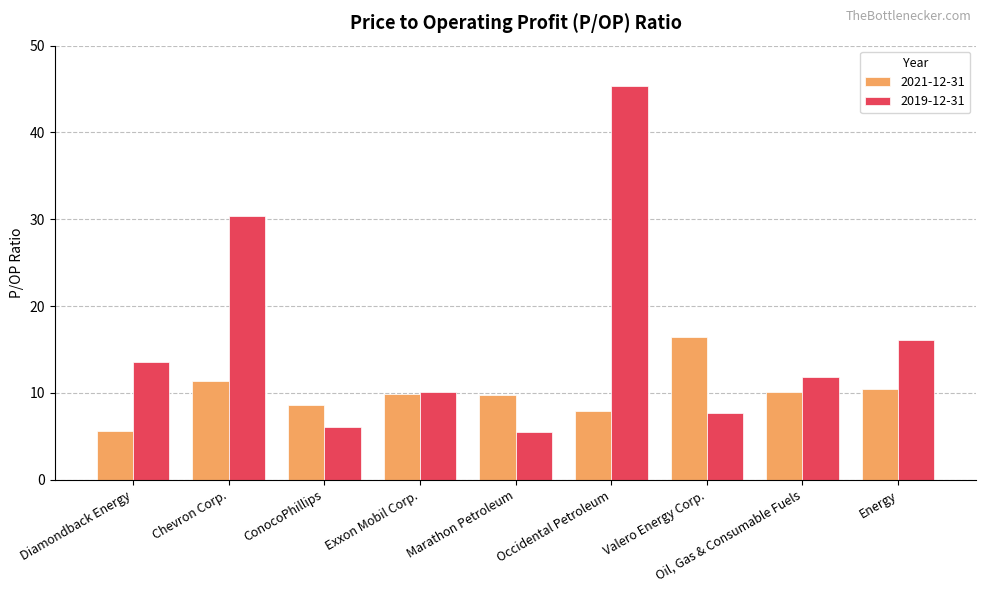

What position from the right is ConocoPhillips?

7